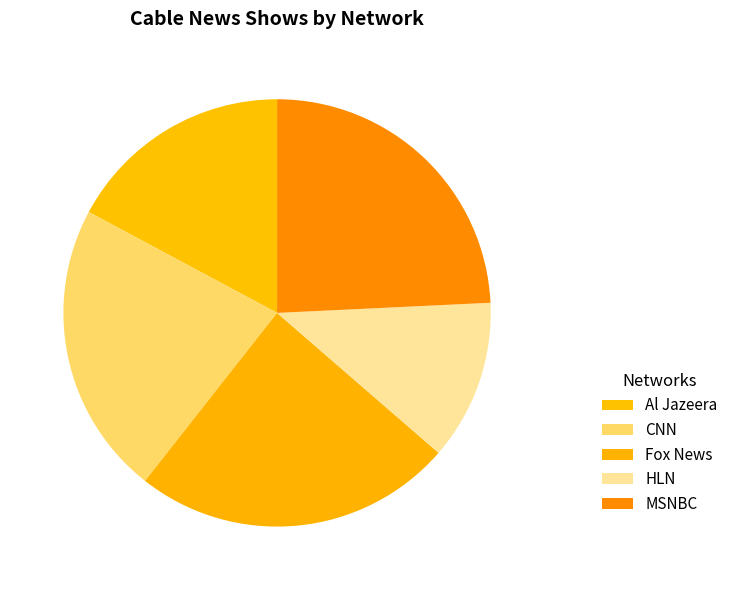

To the nearest percent, what is the combined percentage of CNN and MSNBC?

46%